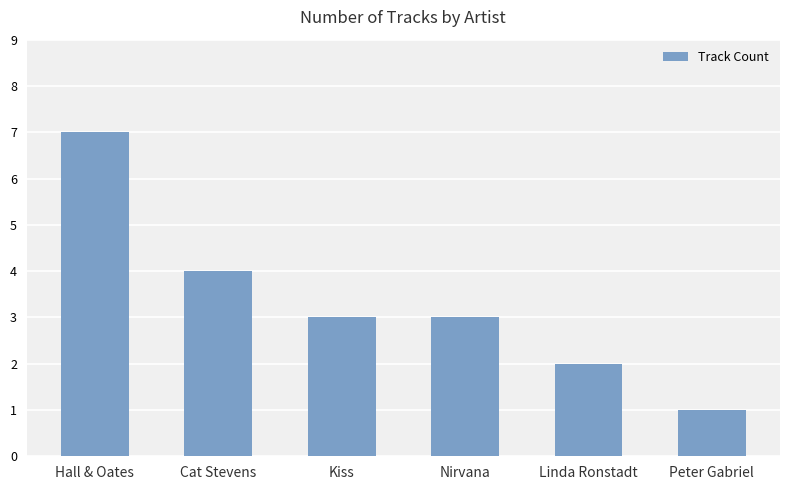

What is the value of the 1st bar from the left?

7